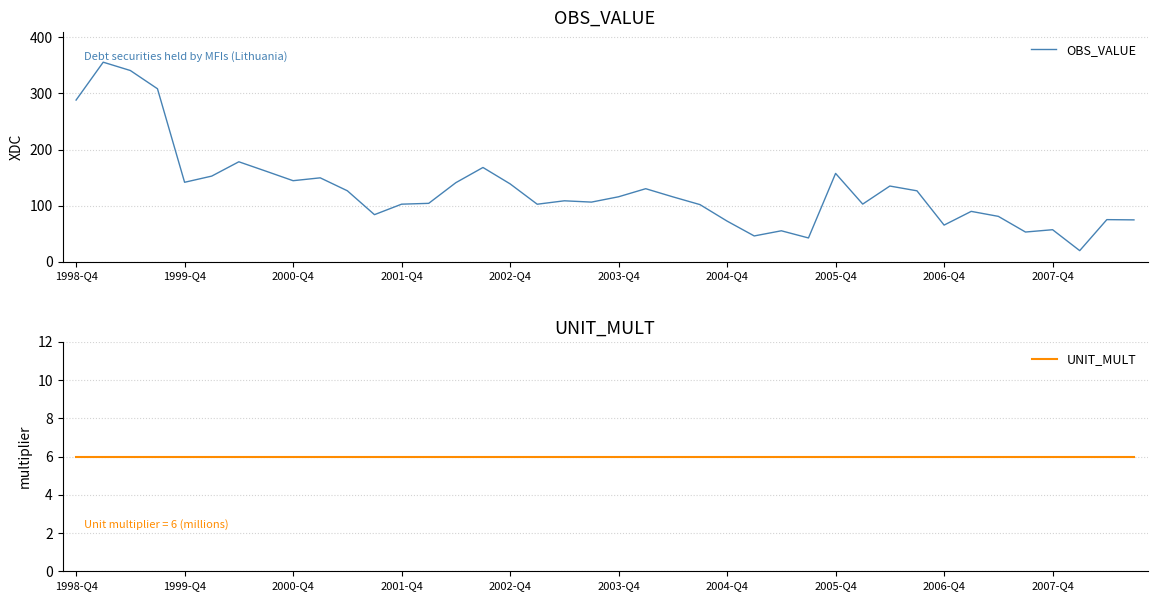

Reading right to left, extract all data points from this chart.

OBS_VALUE: 74.5	75.0	19.6	57.0	52.8	80.8	89.7	65.2	126.4	134.9	102.7	157.4	42.3	55.0	45.9	72.3	101.8	115.6	130.1	115.7	106.2	108.5	102.5	138.8	168.0	140.9	104.0	102.5	83.8	126.4	149.5	144.4	161.4	178.2	152.6	141.6	308.4	341.0	355.9	288.3
UNIT_MULT: 6.0	6.0	6.0	6.0	6.0	6.0	6.0	6.0	6.0	6.0	6.0	6.0	6.0	6.0	6.0	6.0	6.0	6.0	6.0	6.0	6.0	6.0	6.0	6.0	6.0	6.0	6.0	6.0	6.0	6.0	6.0	6.0	6.0	6.0	6.0	6.0	6.0	6.0	6.0	6.0